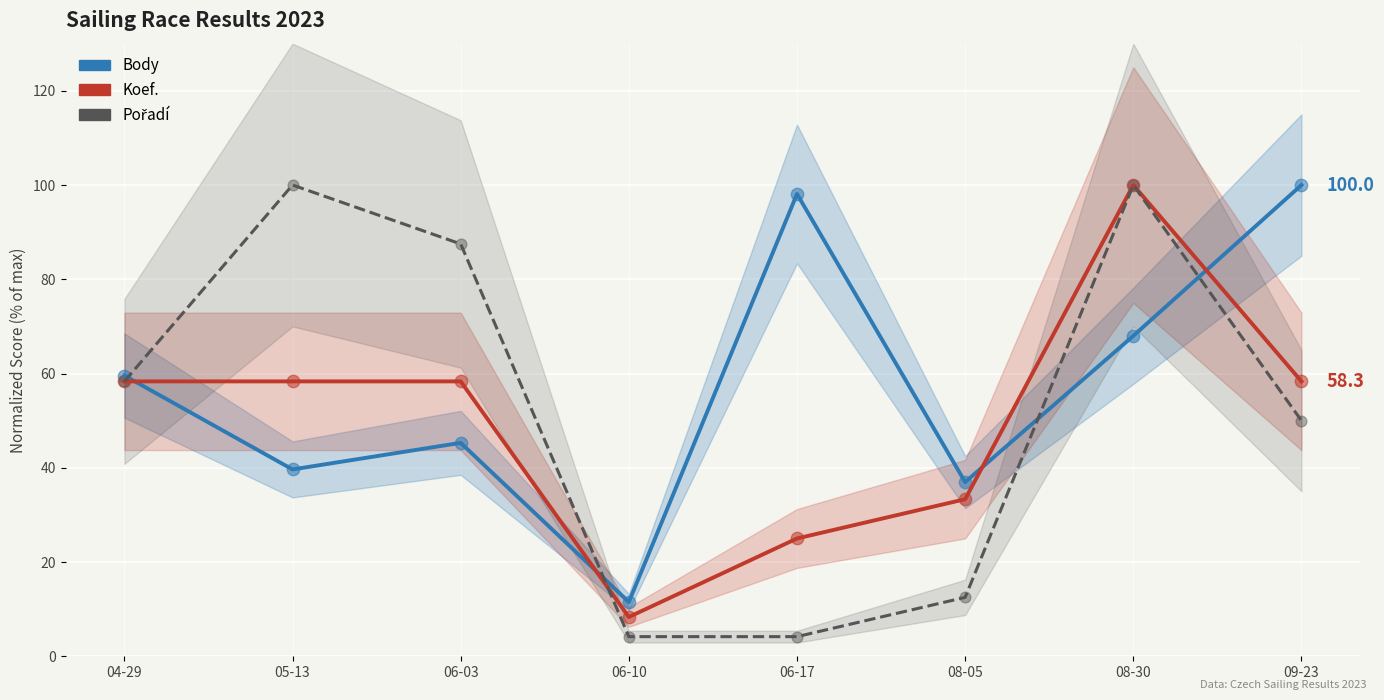

Which series has the largest Y range (max minus min)?

Pořadí